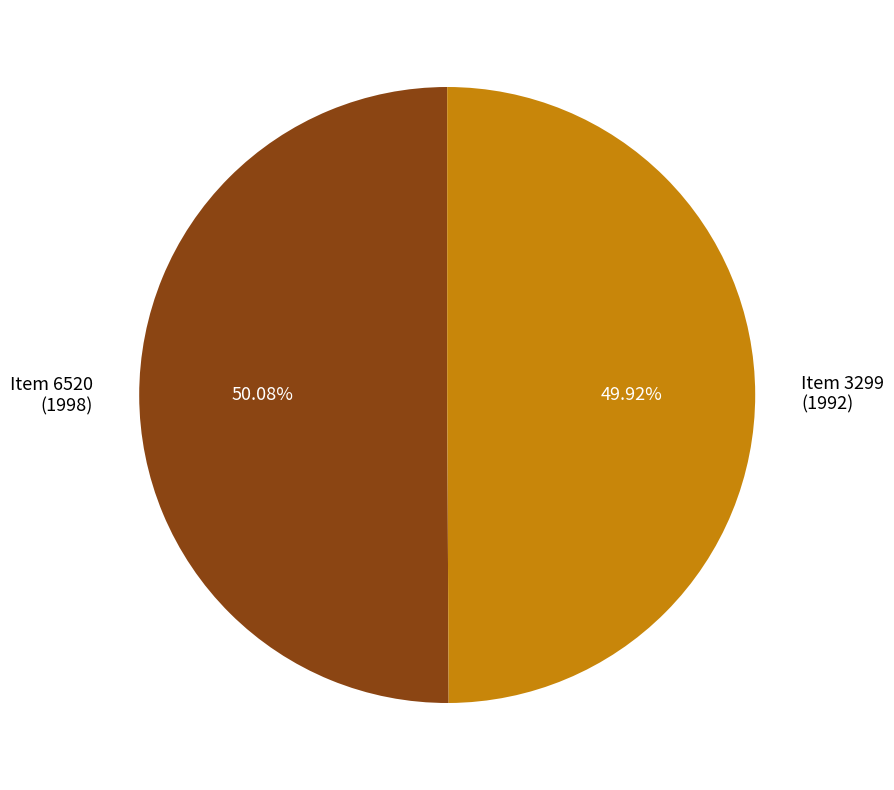

Is there a majority slice in this chart?

Yes